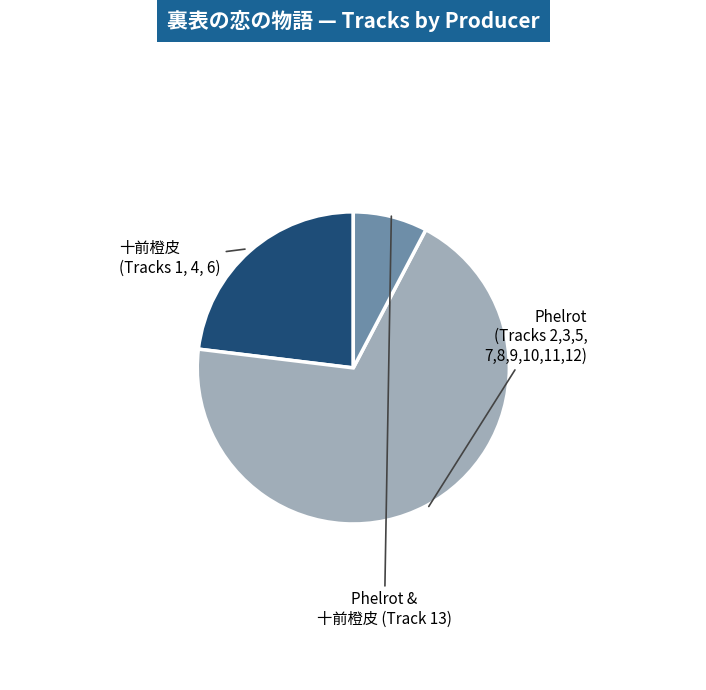

How many slices are in this pie chart?

3